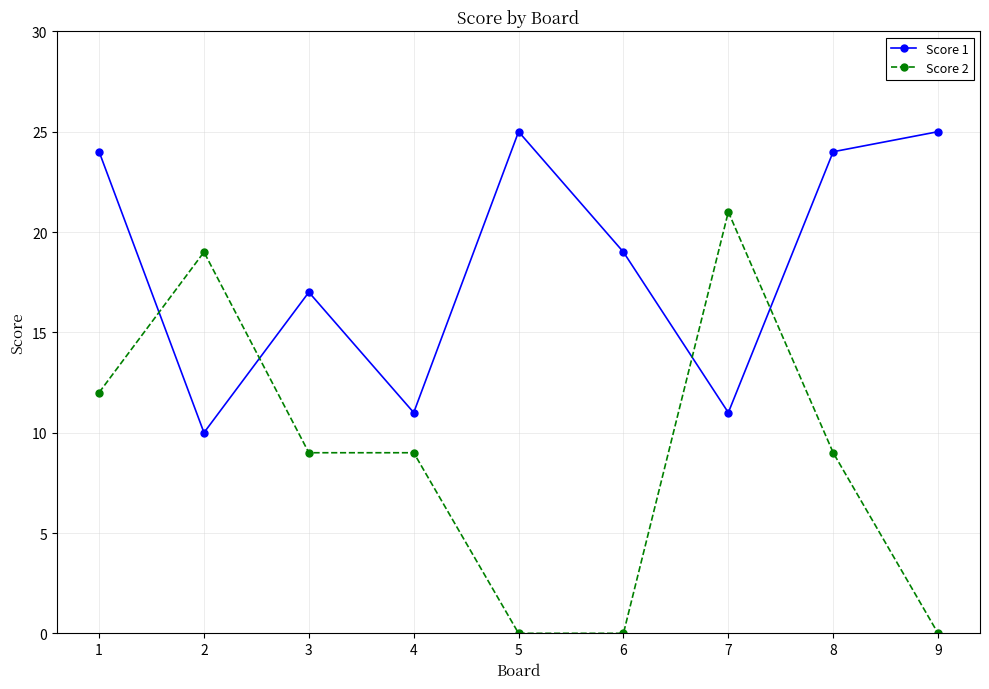

Is this an area chart (filled region under the line)?

No